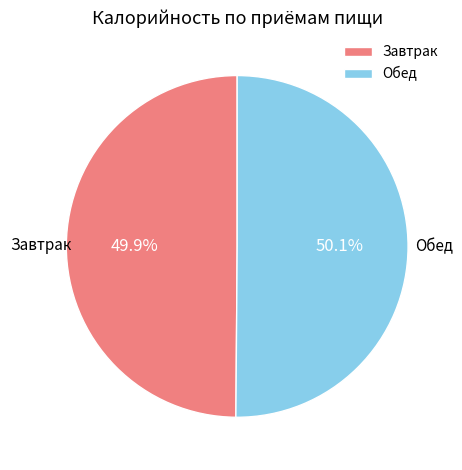

How many segments does this pie chart have?

2